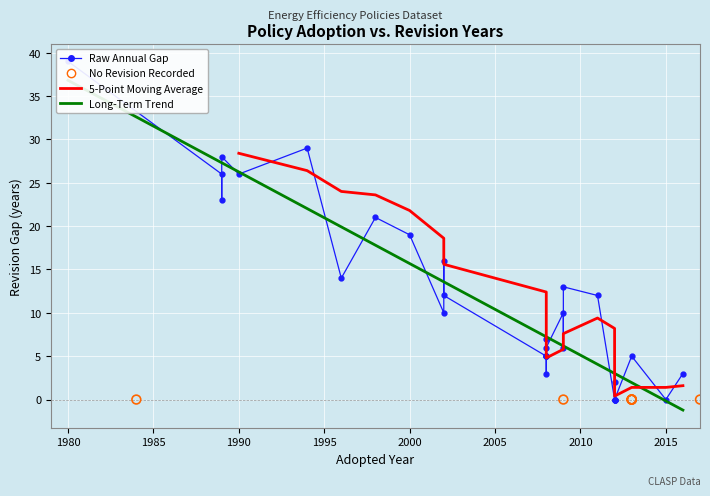

What is the change in value from 9 to 14?

+15